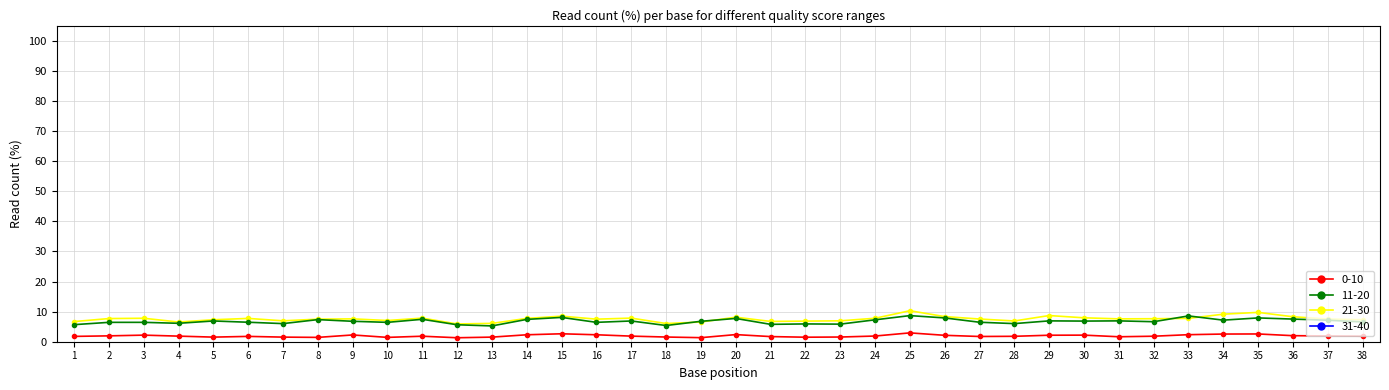

Which series changed the most between 5 and 19?

31-40